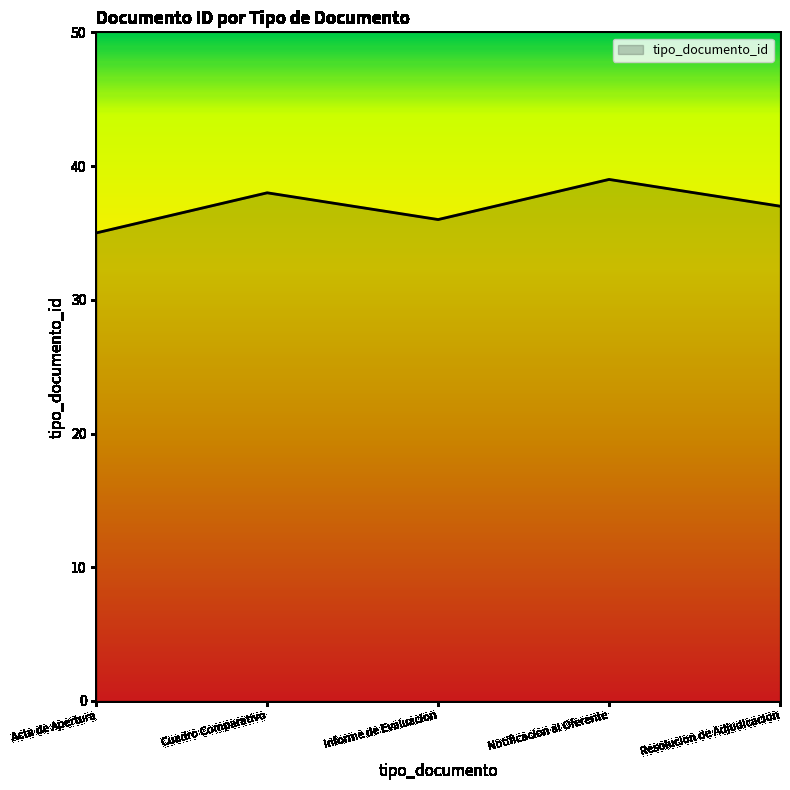

What is the average value?

37